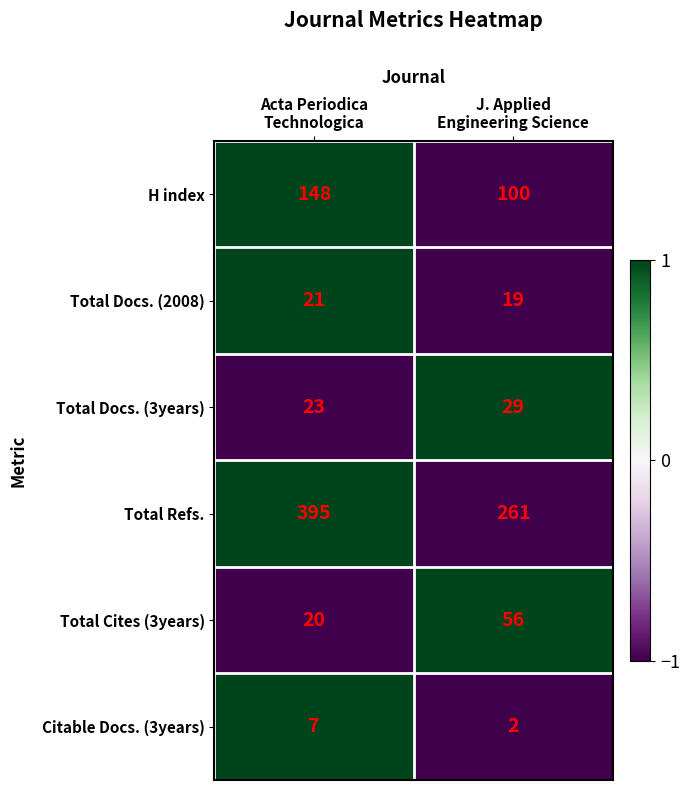

Reading left to right, what are all the values shown in this chart?

H index: 148	100
Total Docs. (2008): 21	19
Total Docs. (3years): 23	29
Total Refs.: 395	261
Total Cites (3years): 20	56
Citable Docs. (3years): 7	2